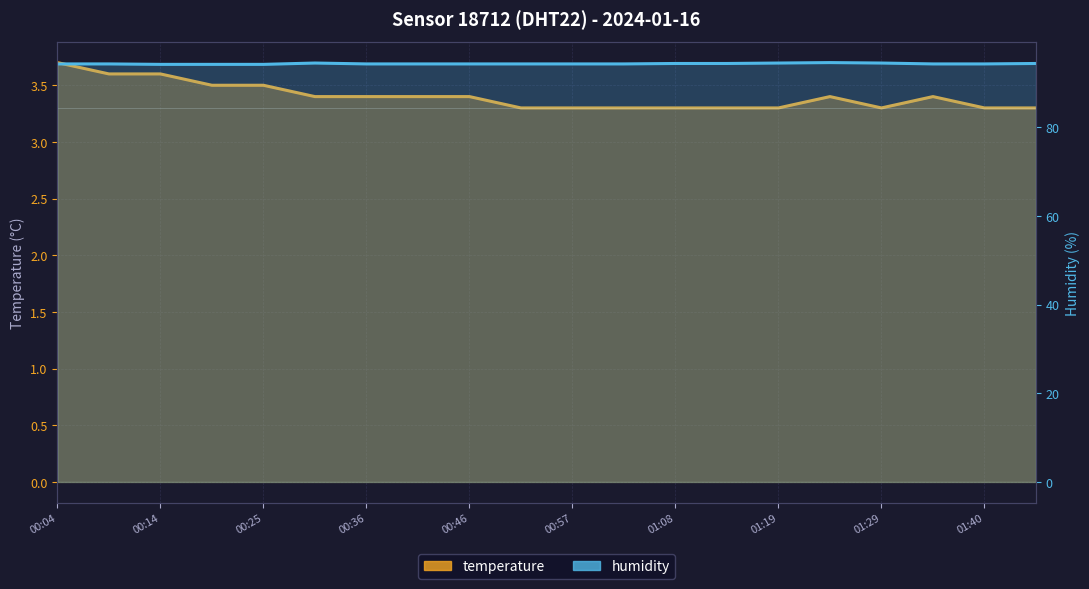

Rank the series by their average value, from highest to lowest.

humidity, temperature